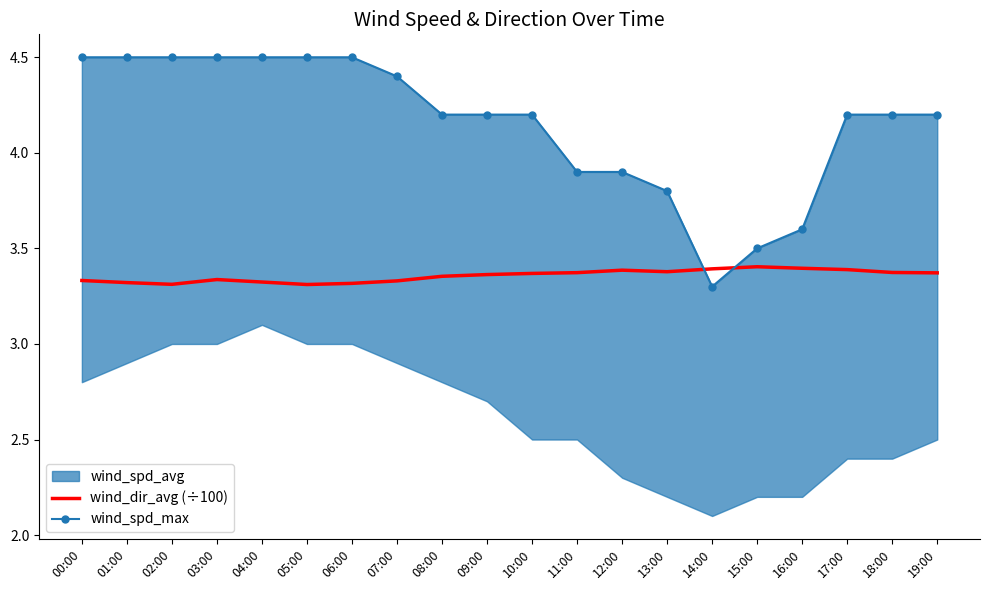

How many lines are shown in the chart?

2